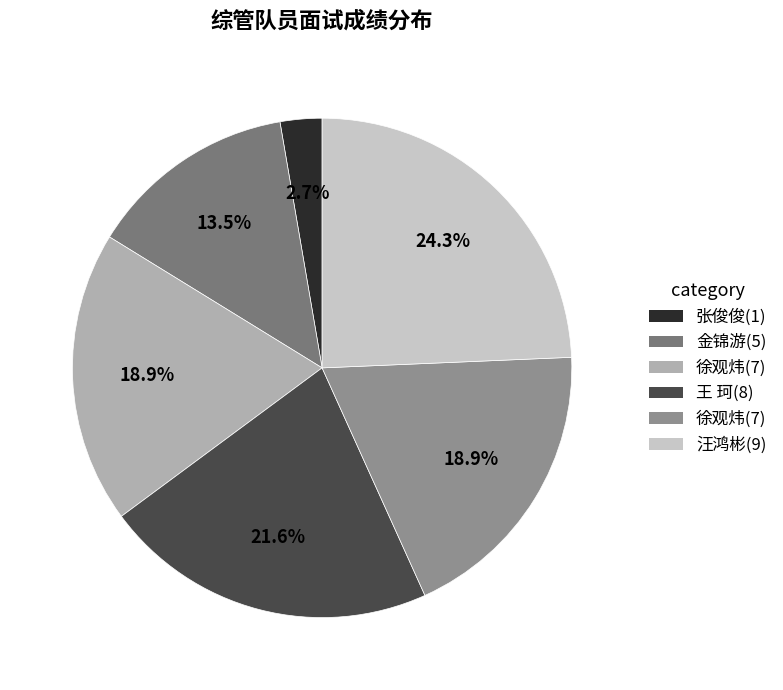

Count the number of slices in the pie.

6